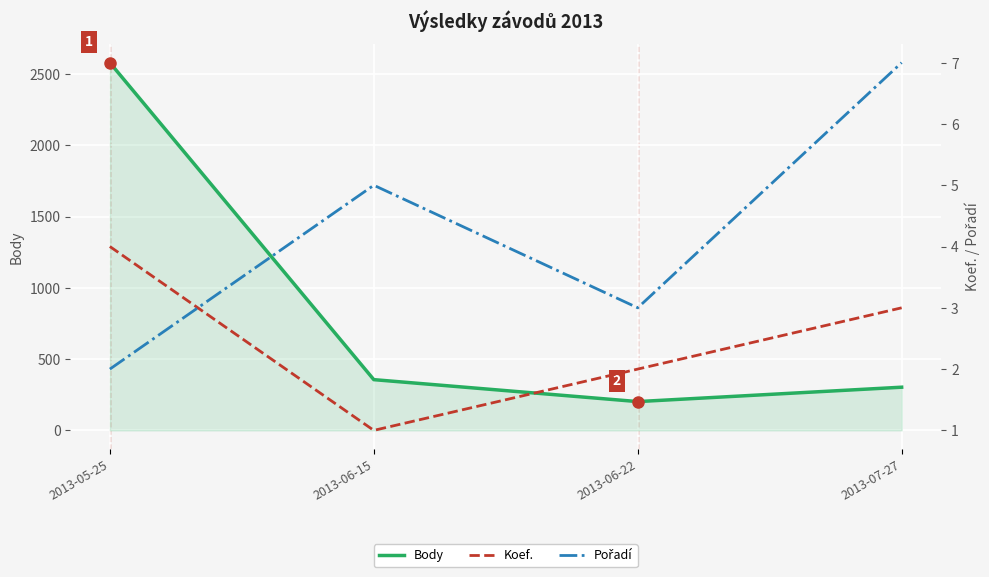

Is this an area chart (filled region under the line)?

No